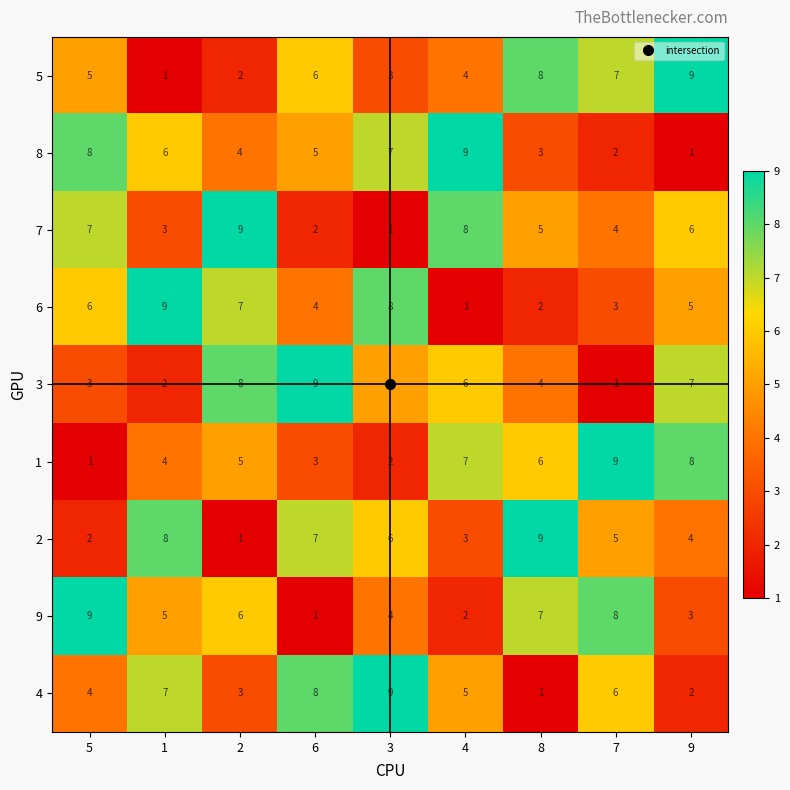

Between 6 and 7, which series saw the biggest shift?

3